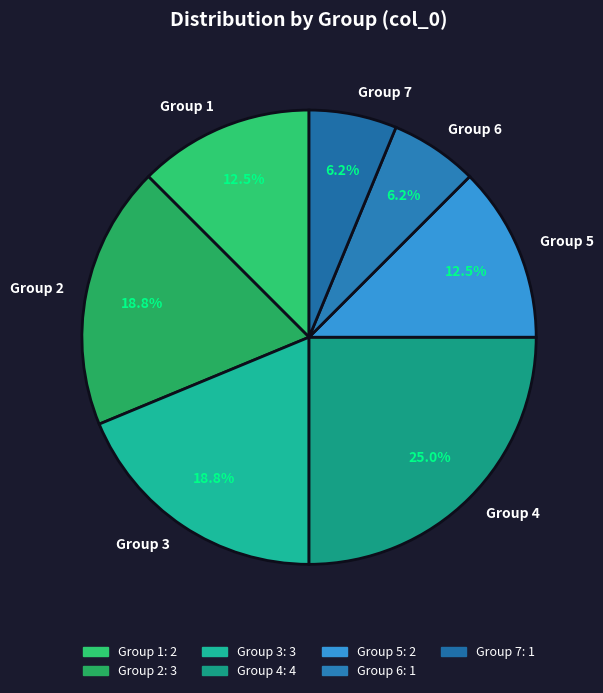

Is Group 1 the majority of the pie?

No